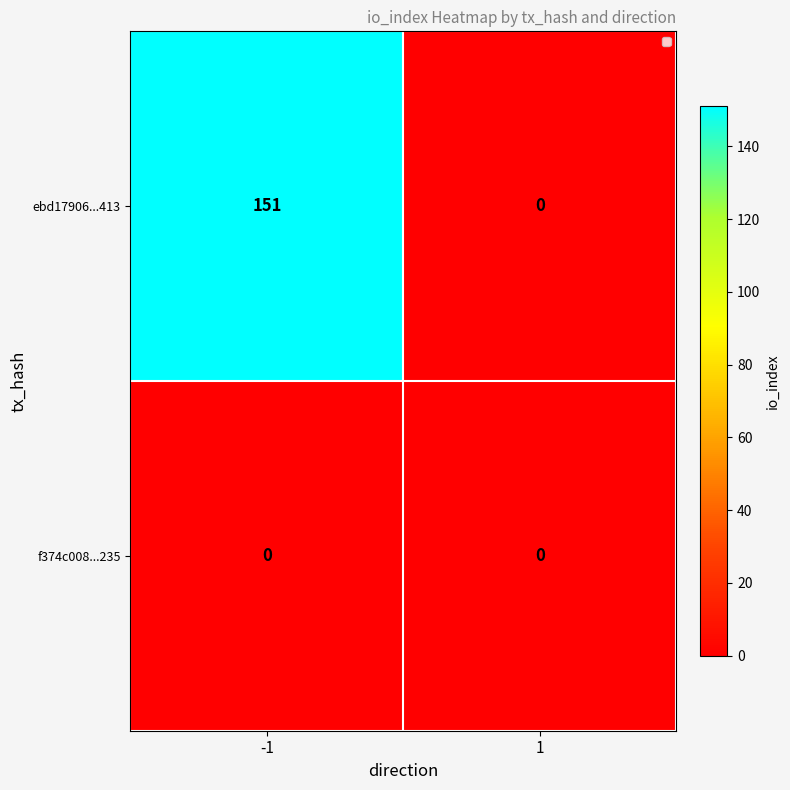

Reading left to right, list all the values displayed in this chart.

ebd17906...413: -1=151	1=0
f374c008...235: -1=0	1=0